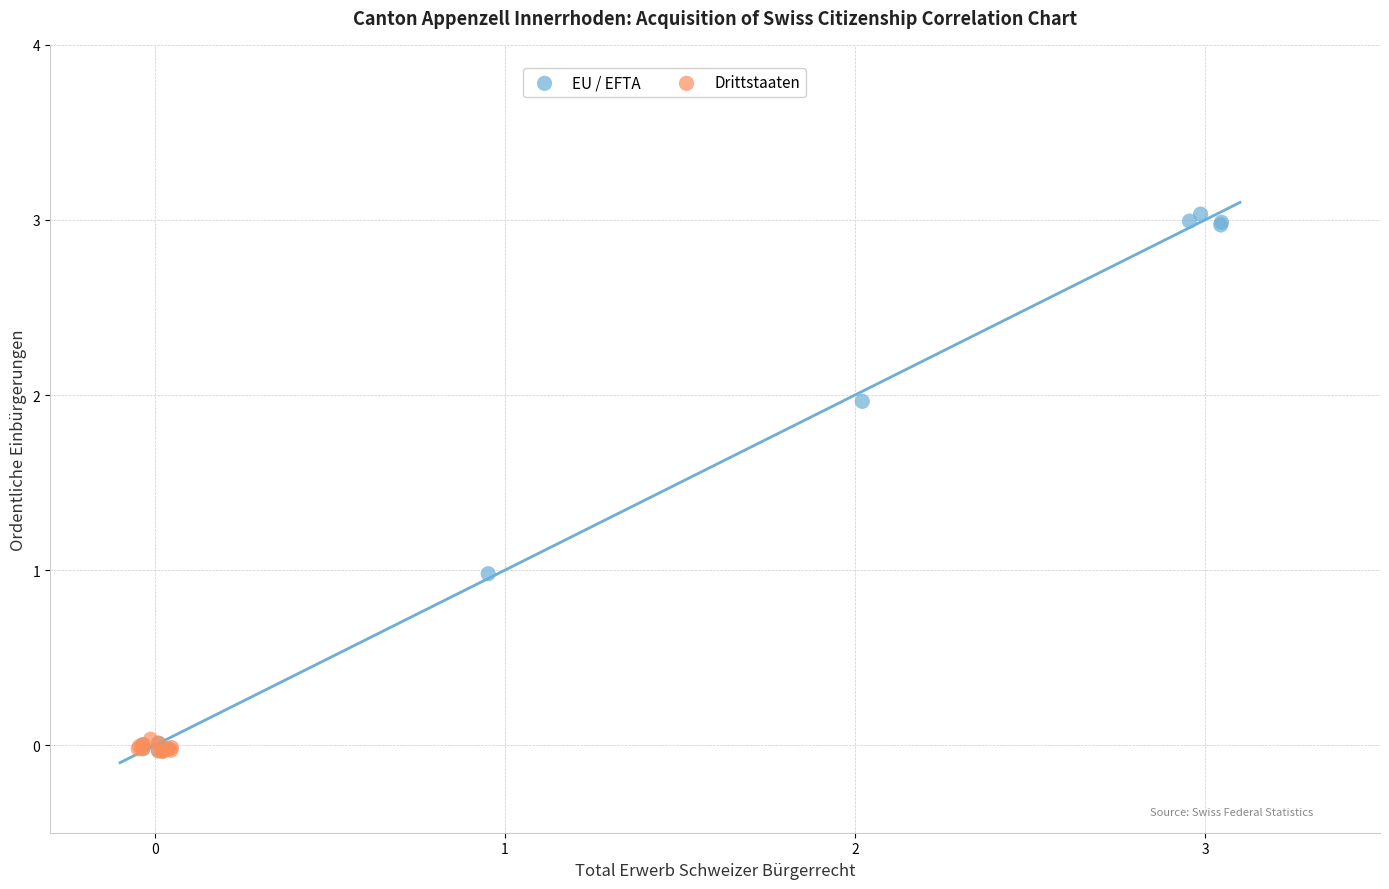

Which series reaches the maximum Y coordinate?

EU / EFTA